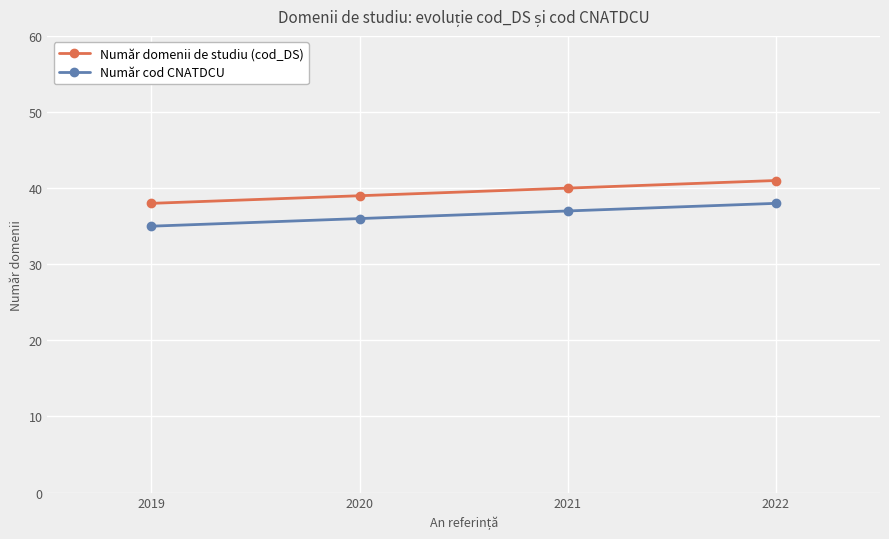

Reading left to right, what are all the values shown in this chart?

Număr domenii de studiu (cod_DS): 38	39	40	41
Număr cod CNATDCU: 35	36	37	38